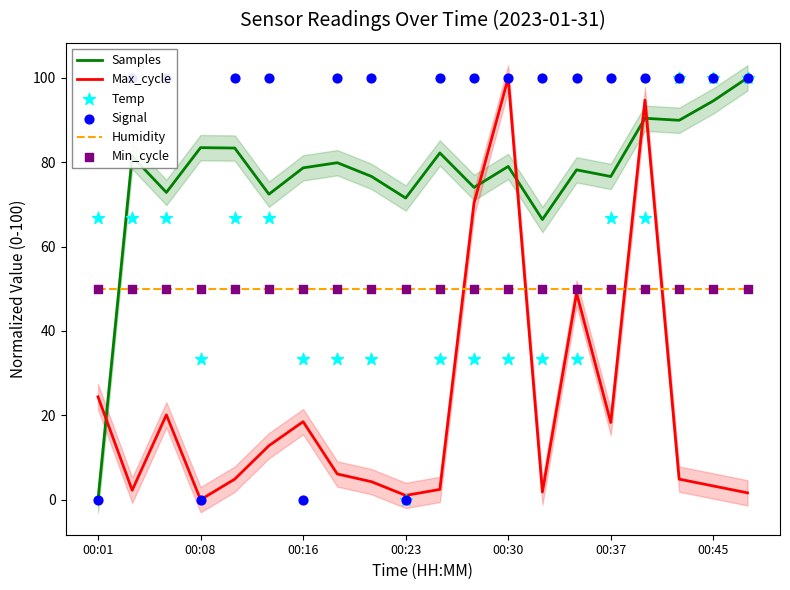

Which series reaches the minimum Y coordinate?

Samples